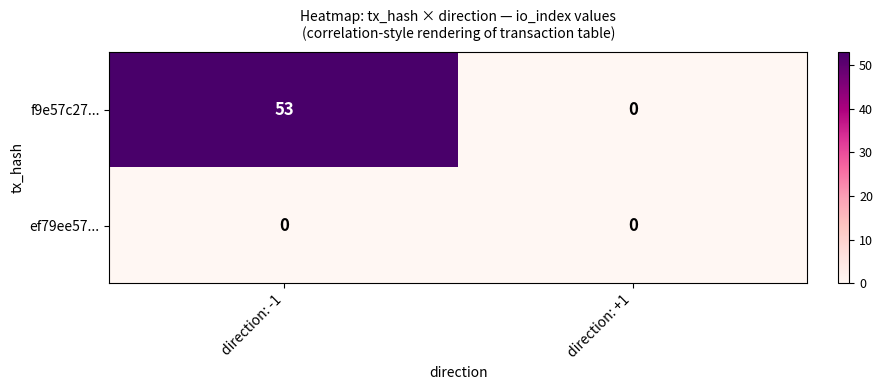

What is the spread (max minus min) of values at direction: -1?

53